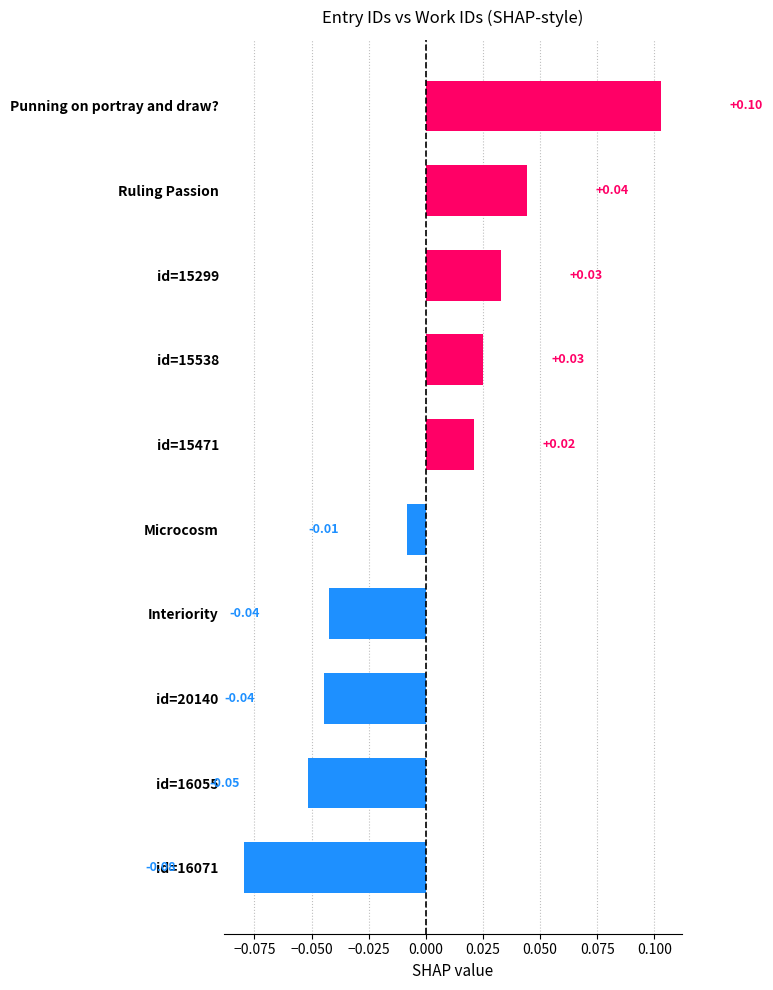

At which label is the value closest to 0?

Microcosm